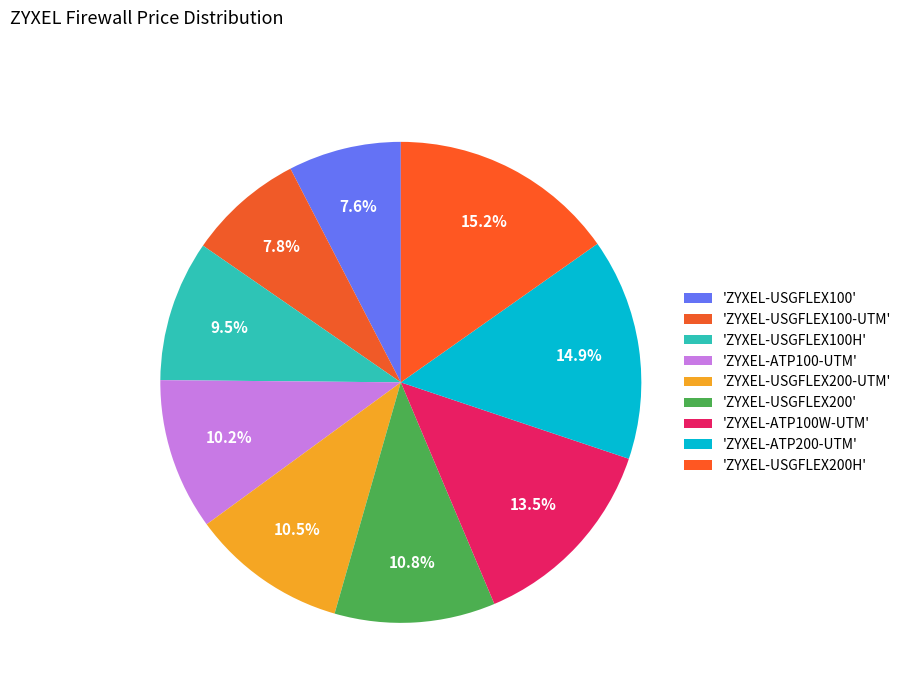

Is there a majority slice in this chart?

No